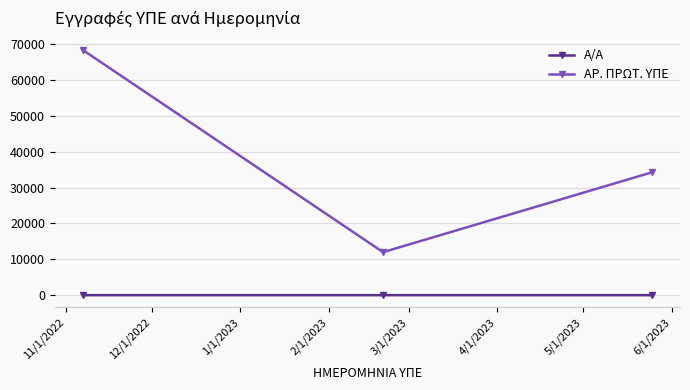

Which series has the largest total across all categories?

ΑΡ. ΠΡΩΤ. ΥΠΕ